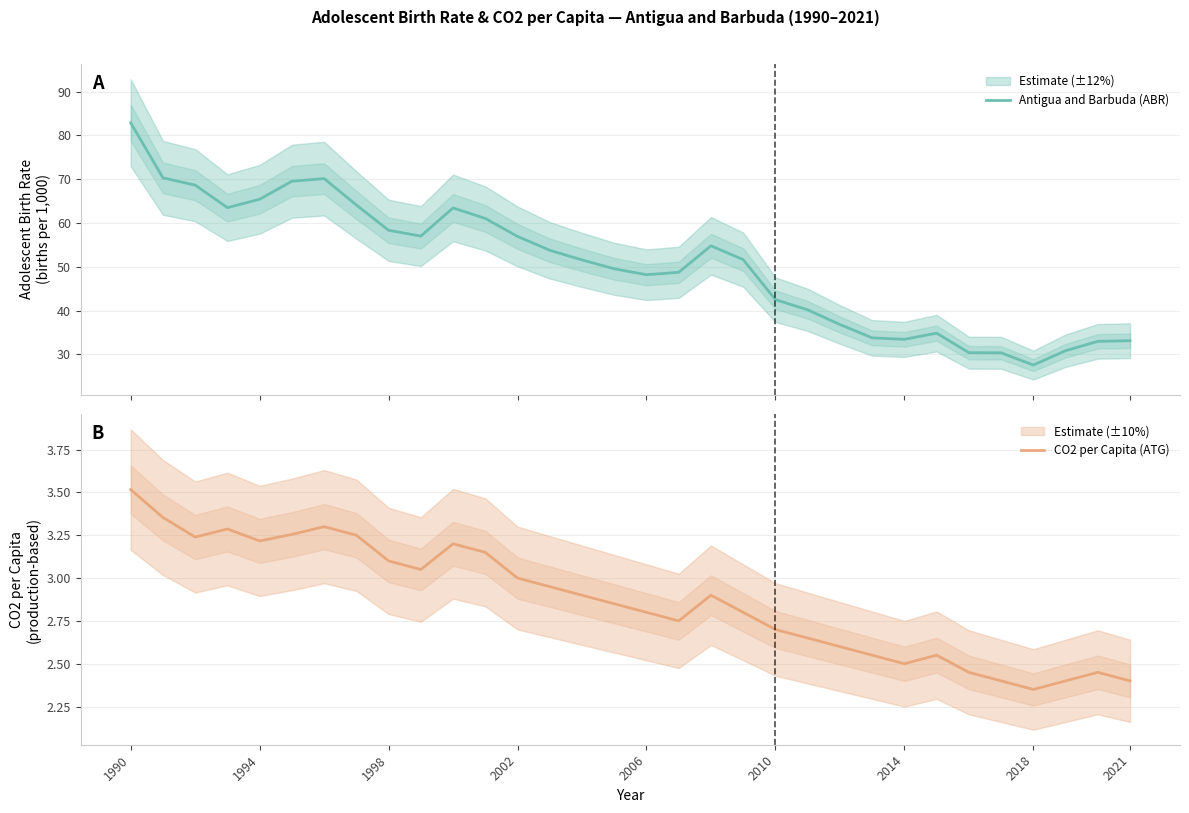

What is the average value of the Antigua and Barbuda (ABR) series?

50.5